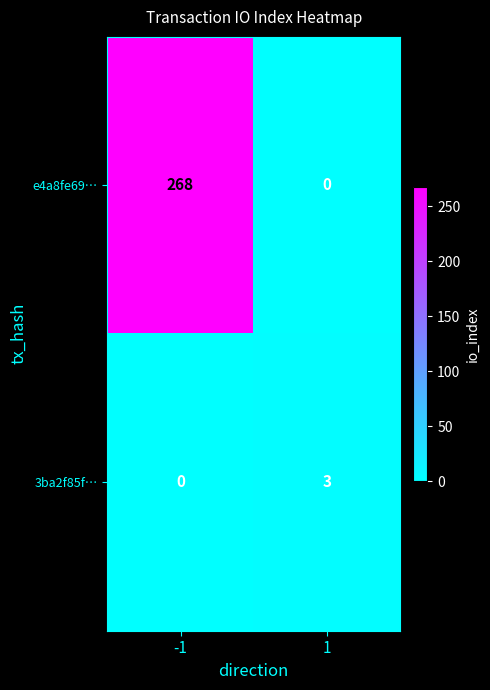

List the series in order of their peak value, highest first.

e4a8fe69…, 3ba2f85f…